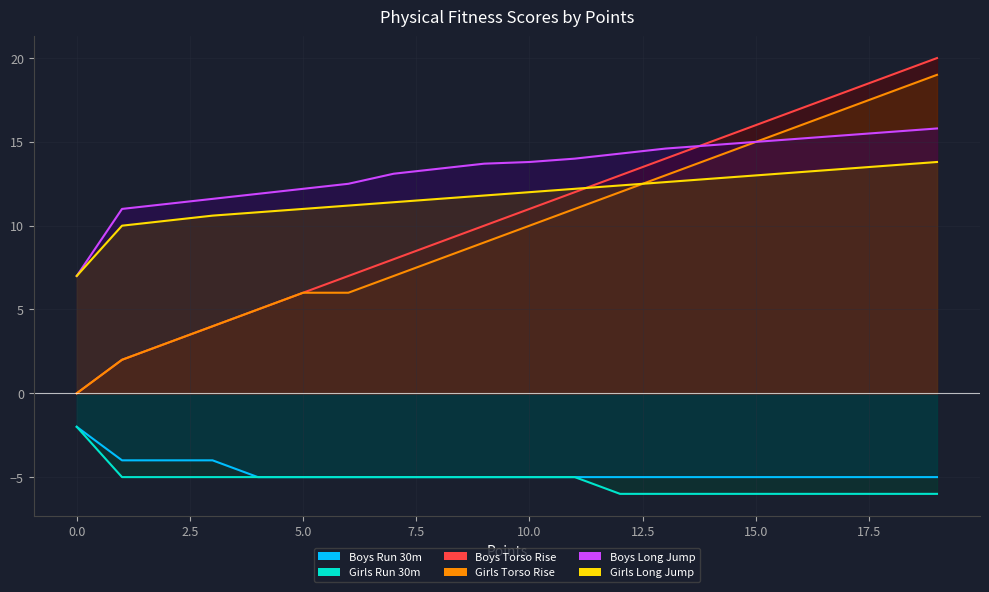

What is the difference between the second highest and minimum values in the Boys Torso Rise series?

19.0